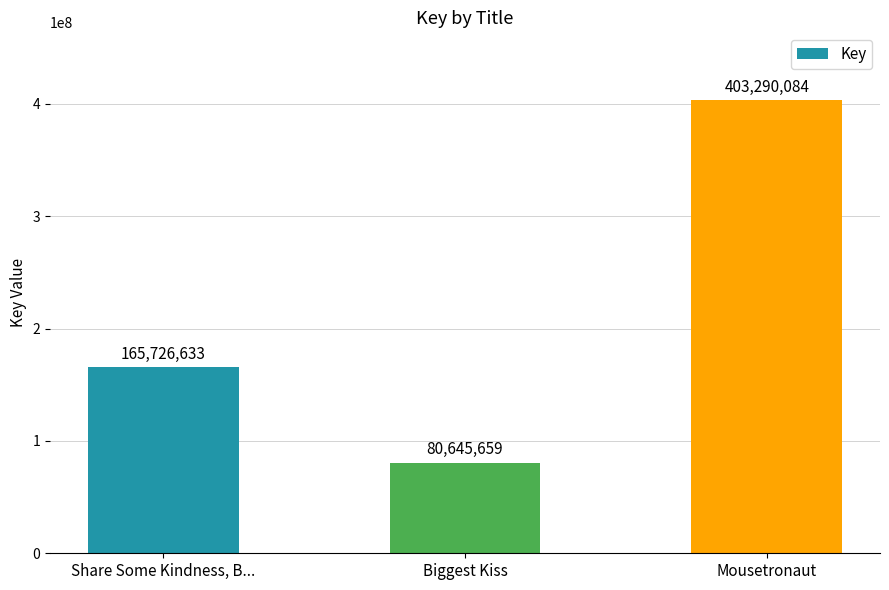

The chart shows a value of 614831223 at Mousetronaut. True or false?

False